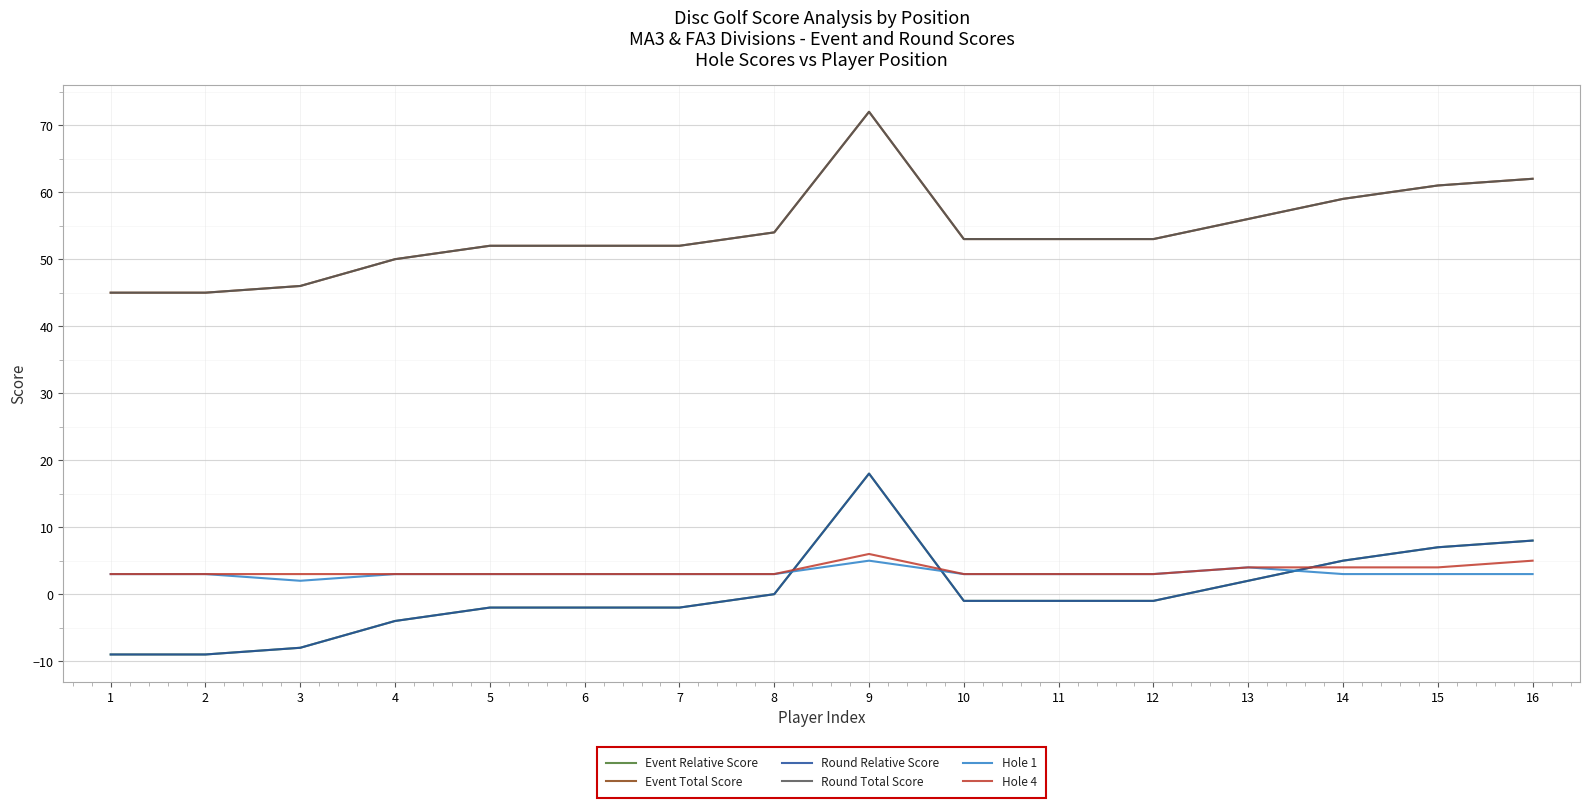

What is the minimum value shown in the chart?

-9